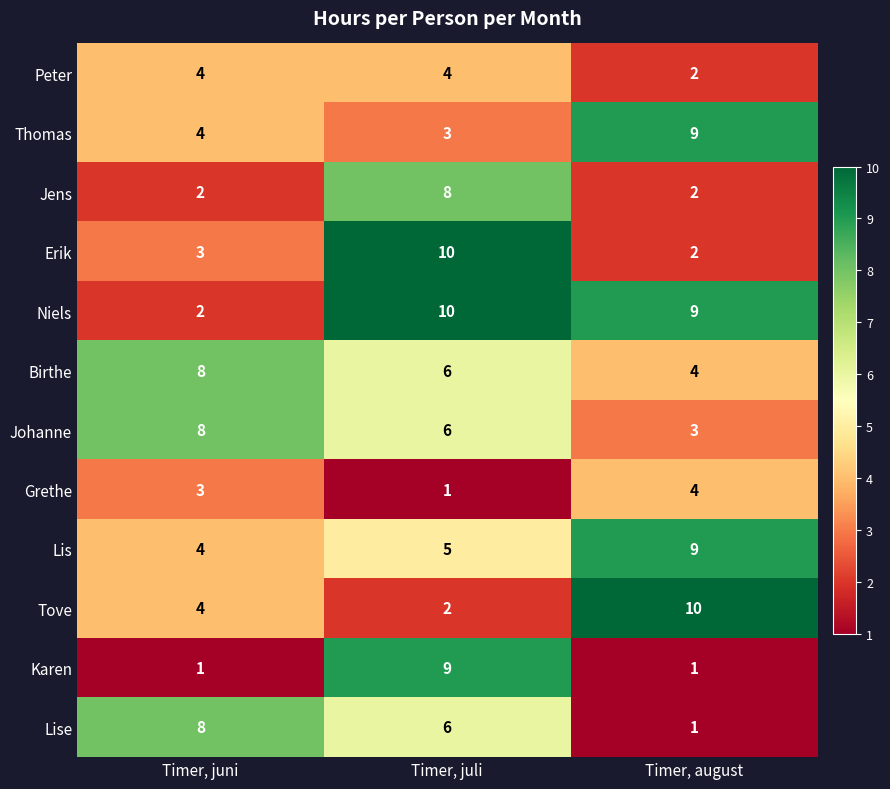

The value of Erik at Timer, juni is 1. True or false?

False